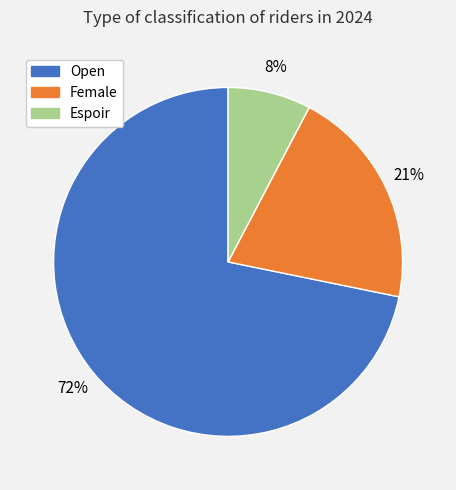

How many slices are in this pie chart?

3